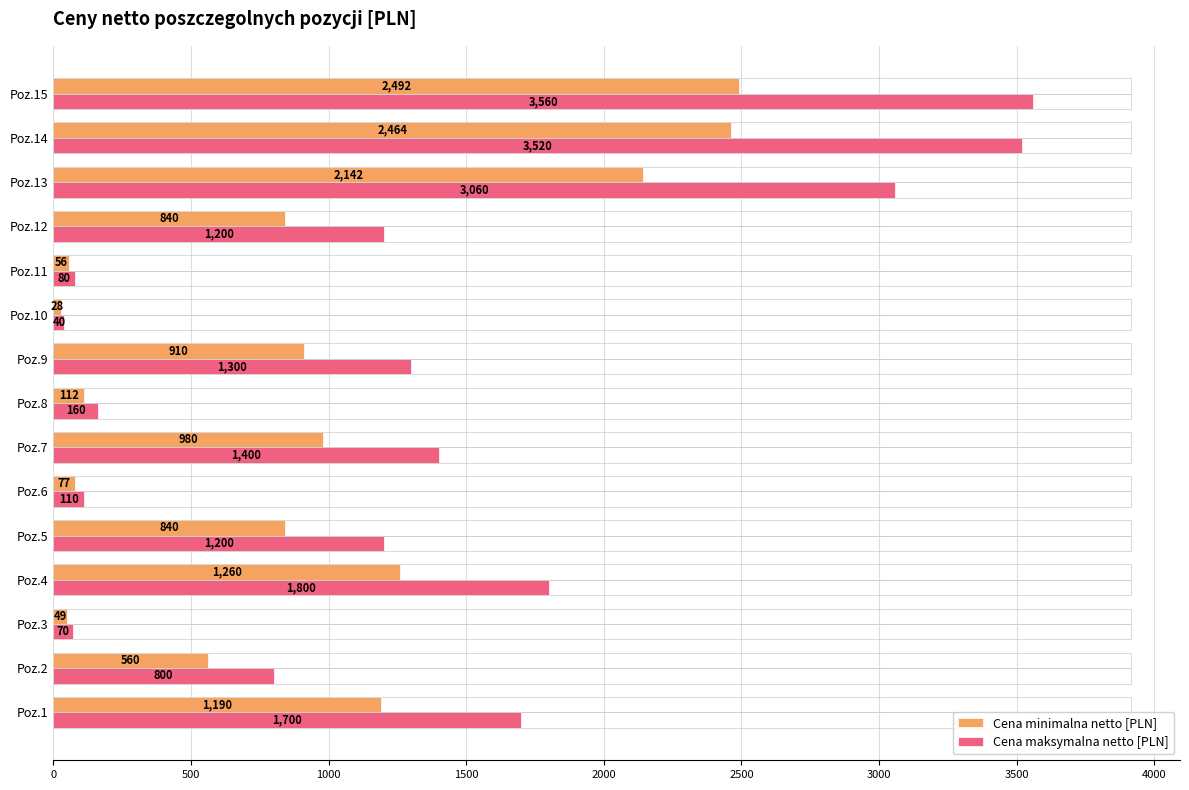

Reading left to right, what are all the values shown in this chart?

Cena minimalna netto [PLN]: 1190.0	560.0	49.0	1260.0	840.0	77.0	980.0	112.0	910.0	28.0	56.0	840.0	2142.0	2464.0	2492.0
Cena maksymalna netto [PLN]: 1700.0	800.0	70.0	1800.0	1200.0	110.0	1400.0	160.0	1300.0	40.0	80.0	1200.0	3060.0	3520.0	3560.0